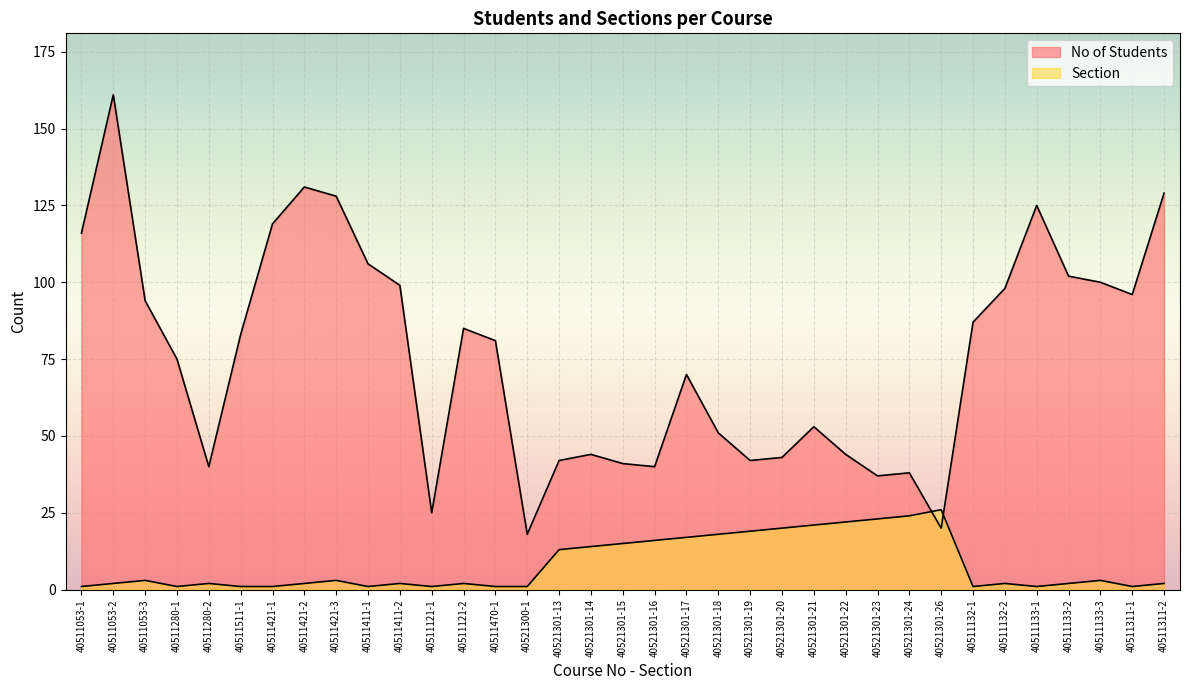

The No of Students series shows 106 at 40511411-1. True or false?

True